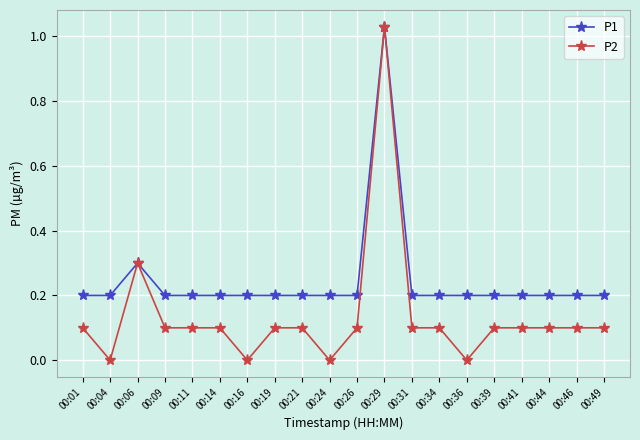

What is the difference between the highest and lowest values at 00:16?

0.2